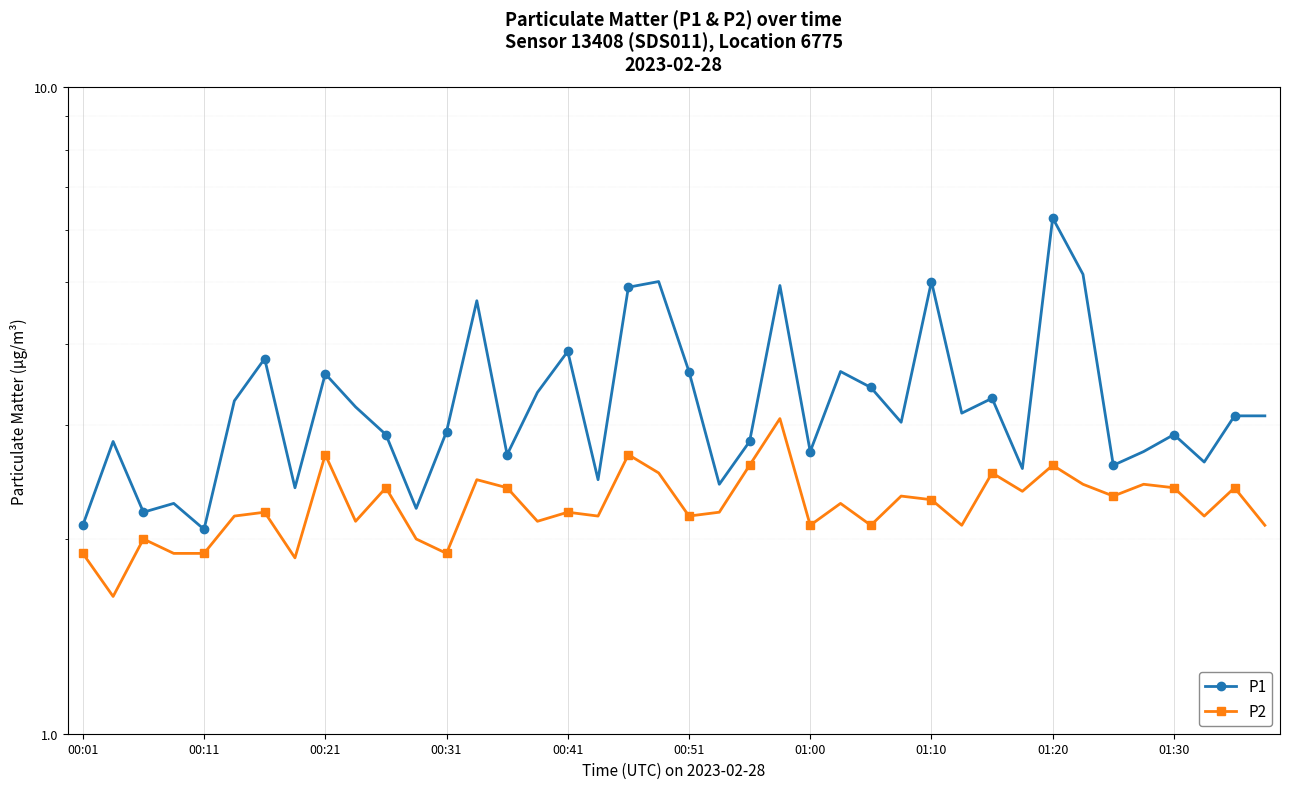

How many categories are shown in the chart?

40